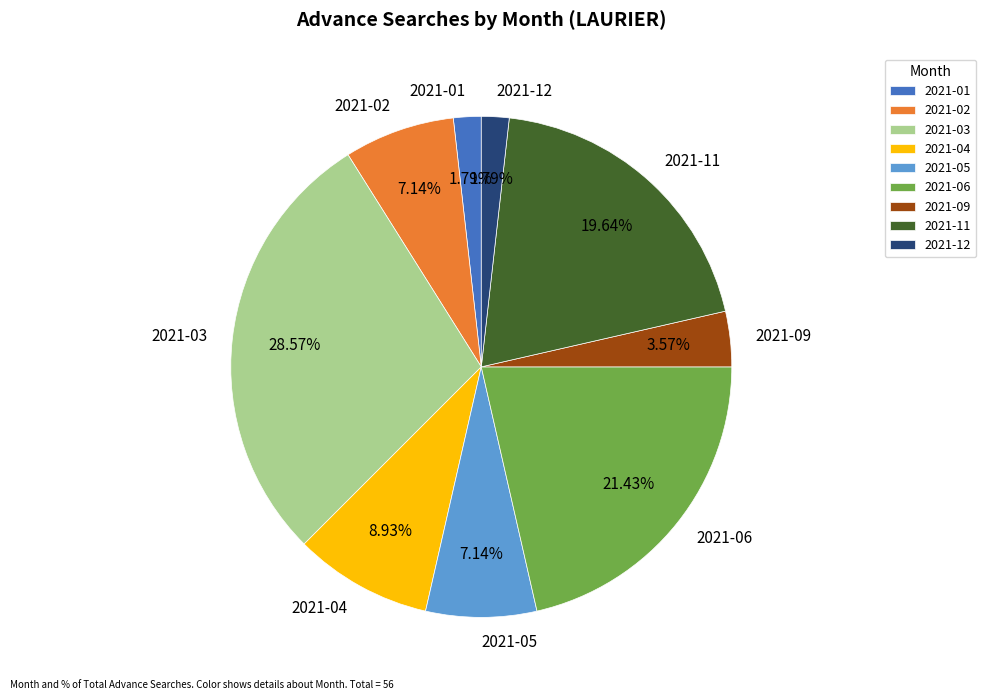

Is it true that 2021-06 is 28% of the pie?

False